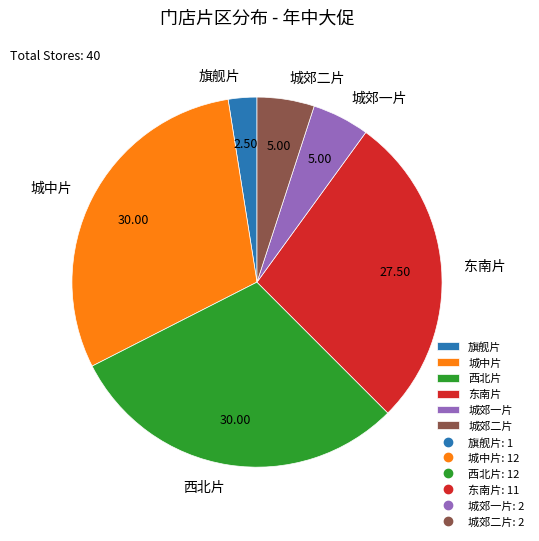

What is the smallest slice in the pie chart?

旗舰片